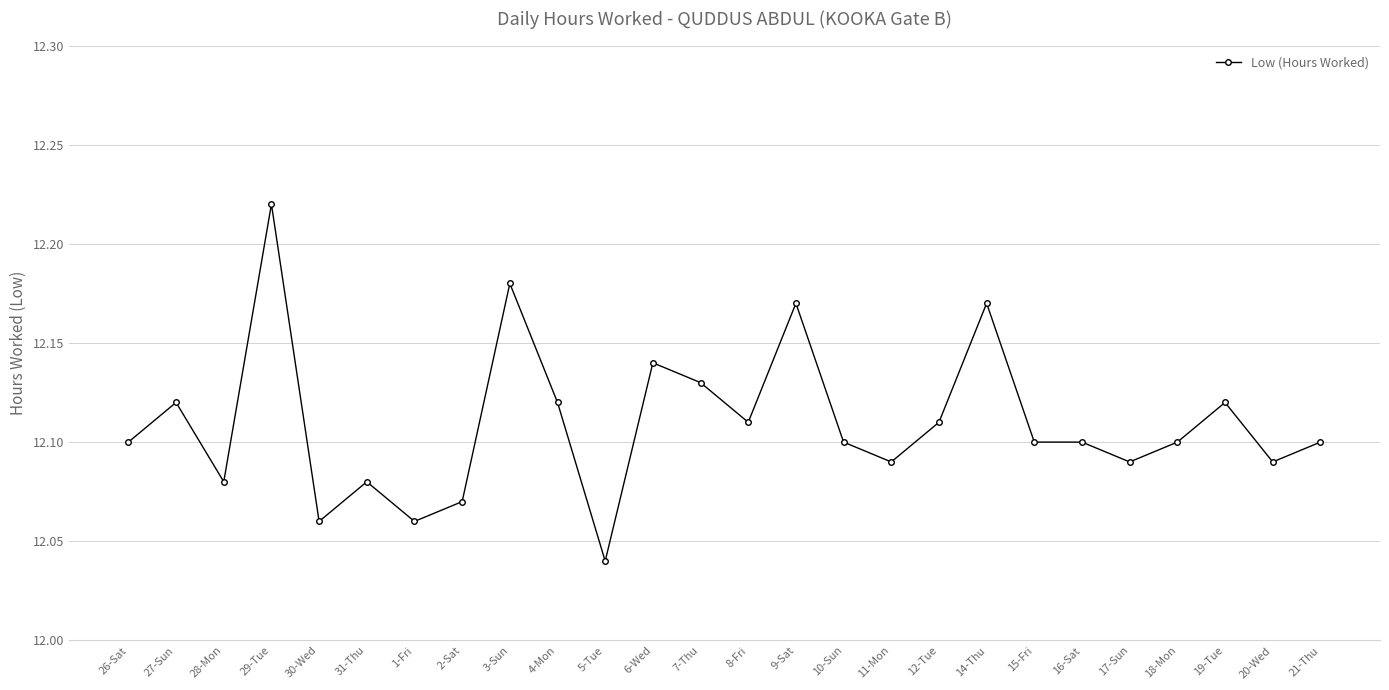

At which category does the chart reach its peak across all series?

29-Tue